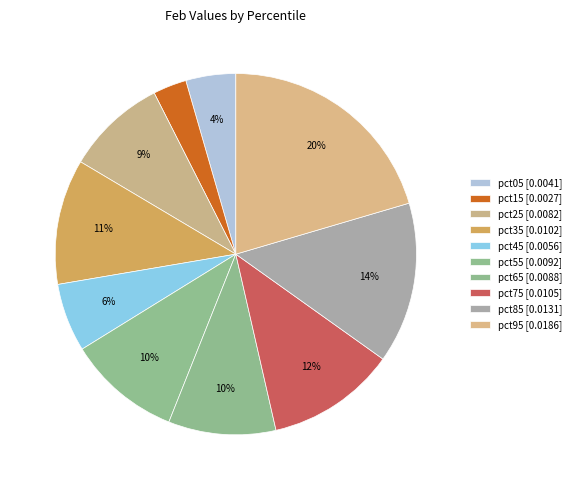

How many slices are in this pie chart?

10